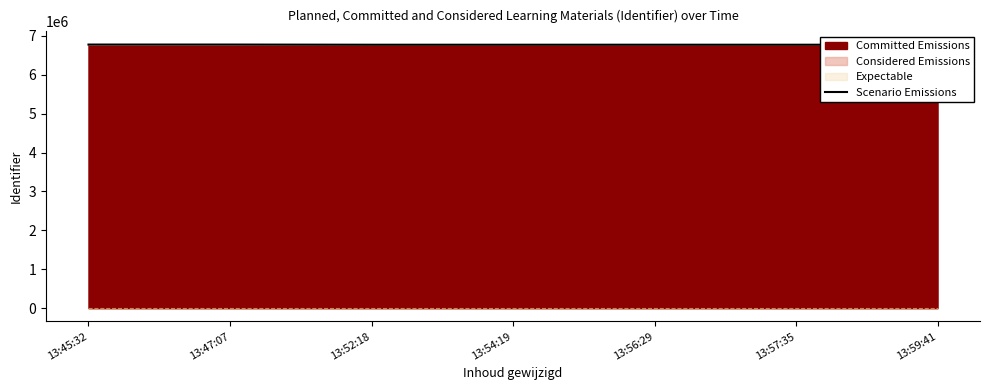

Rank the categories by value from lowest to highest.

13:54:19, 13:52:18, 13:57:35, 13:56:29, 13:59:41, 13:47:07, 13:45:32